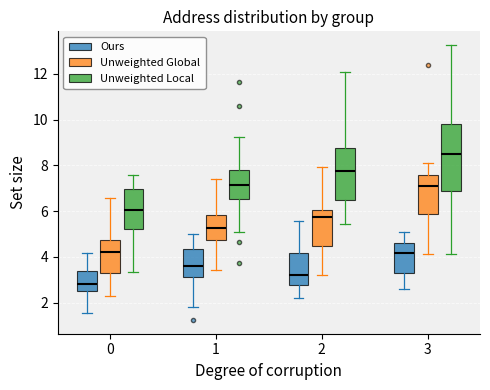

Reading left to right, transcribe this box plot: for each box, give where its median line is, the range the box spans, and where its two whiskers end, as read against the y-axis. The values are not printed on the chart, so give them approximately, as read against the axis.

0 (Ours): median 2.8, box 2.6 to 3.4, whiskers 1.6 to 4.2
0 (Unweighted Global): median 4.2, box 3.2 to 4.8, whiskers 2.2 to 6.6
0 (Unweighted Local): median 6.0, box 5.2 to 7.0, whiskers 3.4 to 7.6
1 (Ours): median 3.6, box 3.2 to 4.4, whiskers 1.8 to 5.0
1 (Unweighted Global): median 5.2, box 4.8 to 5.8, whiskers 3.4 to 7.4
1 (Unweighted Local): median 7.2, box 6.6 to 7.8, whiskers 5.0 to 9.2
2 (Ours): median 3.2, box 2.8 to 4.2, whiskers 2.2 to 5.6
2 (Unweighted Global): median 5.8, box 4.4 to 6.0, whiskers 3.2 to 8.0
2 (Unweighted Local): median 7.8, box 6.6 to 8.8, whiskers 5.4 to 12.0
3 (Ours): median 4.2, box 3.2 to 4.6, whiskers 2.6 to 5.0
3 (Unweighted Global): median 7.2, box 5.8 to 7.6, whiskers 4.2 to 8.0
3 (Unweighted Local): median 8.6, box 6.8 to 9.8, whiskers 4.2 to 13.2